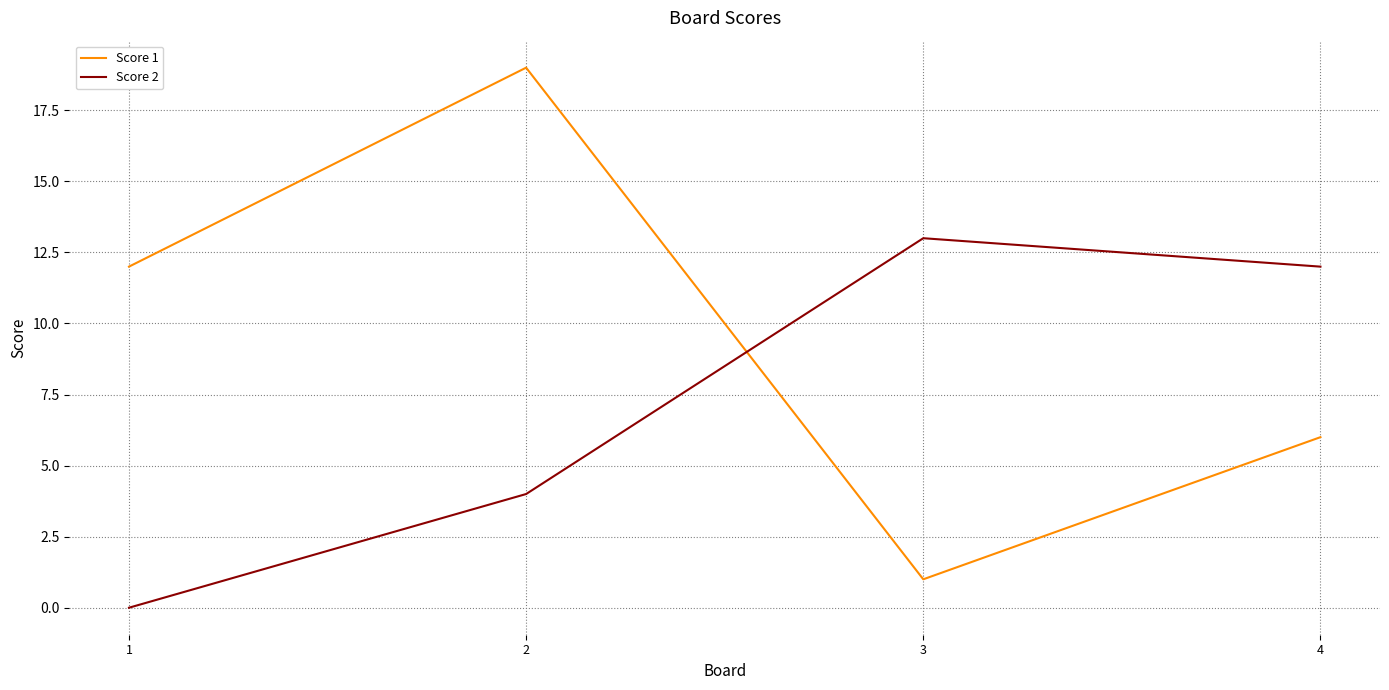

How many values in the Score 2 series are below 12?

2